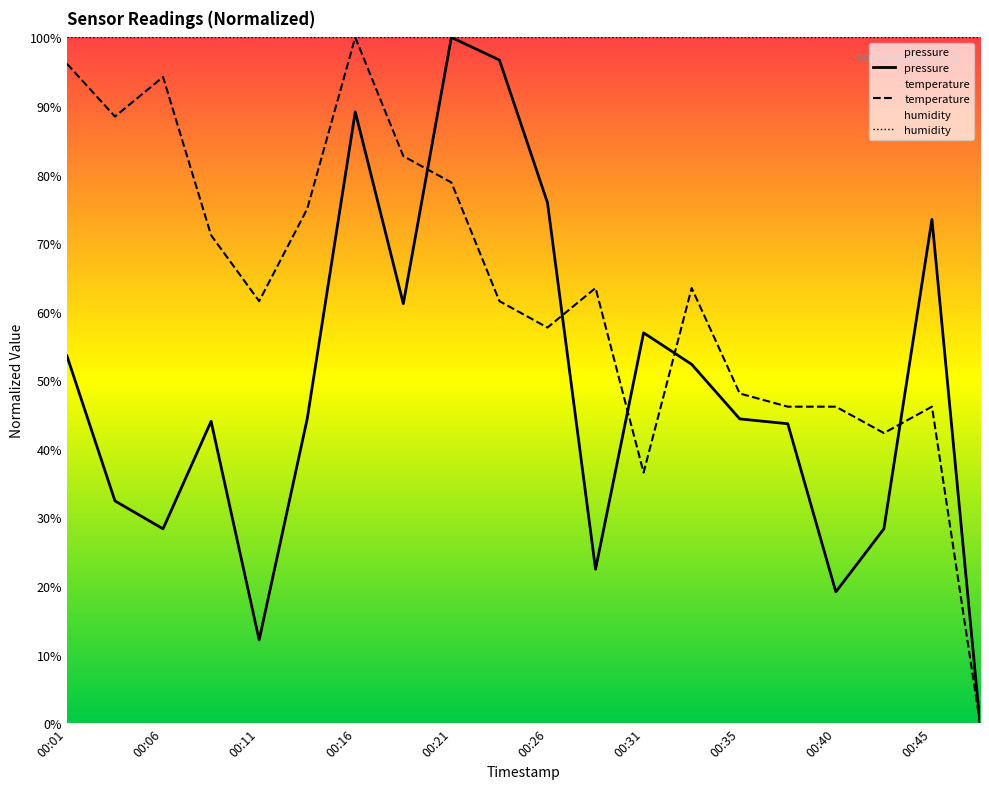

Between which two adjacent categories do temperature and pressure first intersect?

00:18 and 00:21